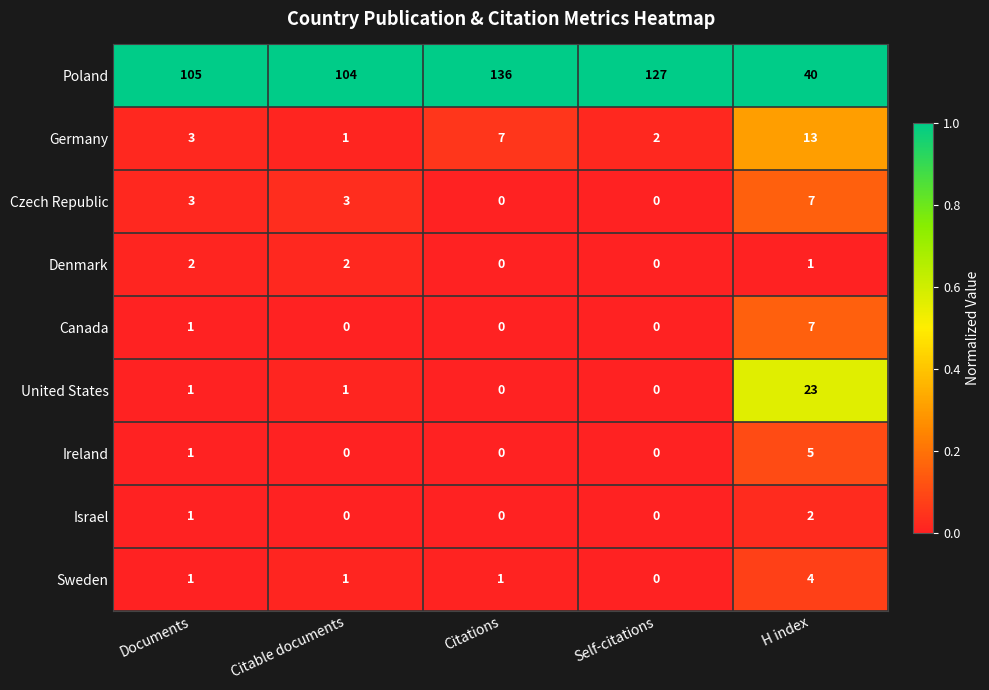

At how many categories does at least one series exceed 85?

4